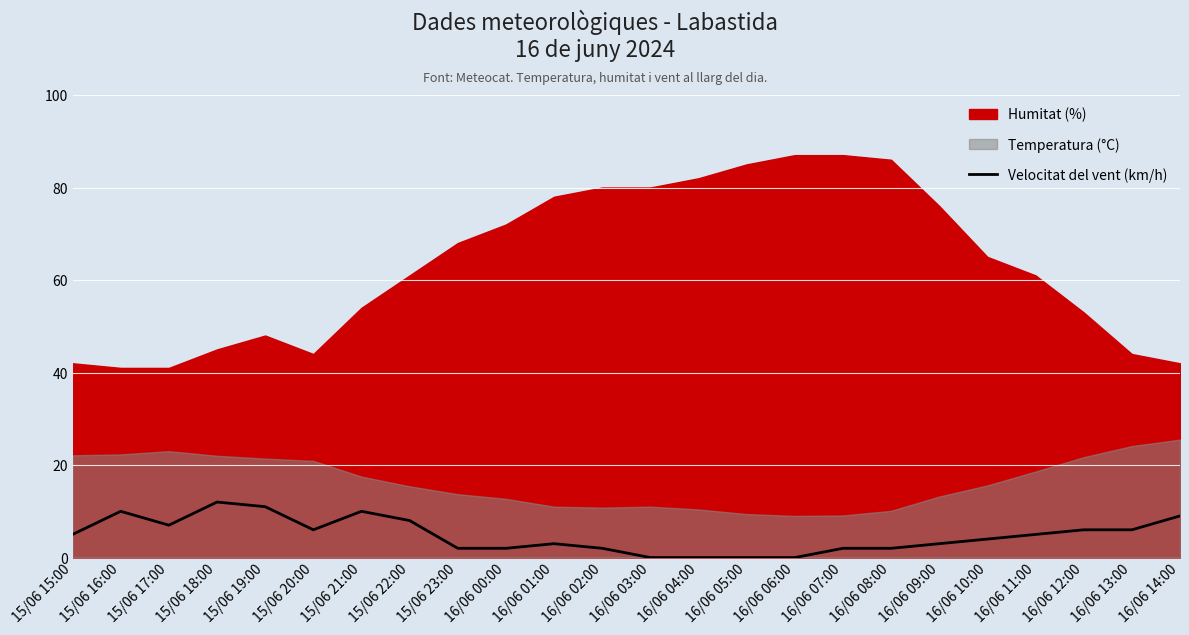

True or false: Velocitat del vent (km/h) has a value of 0 at 16/06 05:00.

True